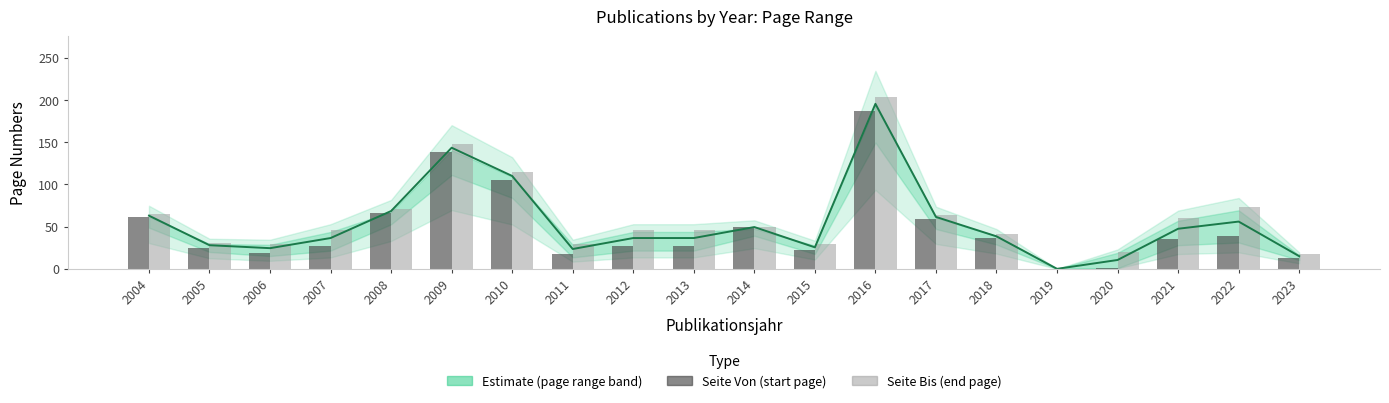

Which series has the widest spread of values?

Seite Bis (end page)